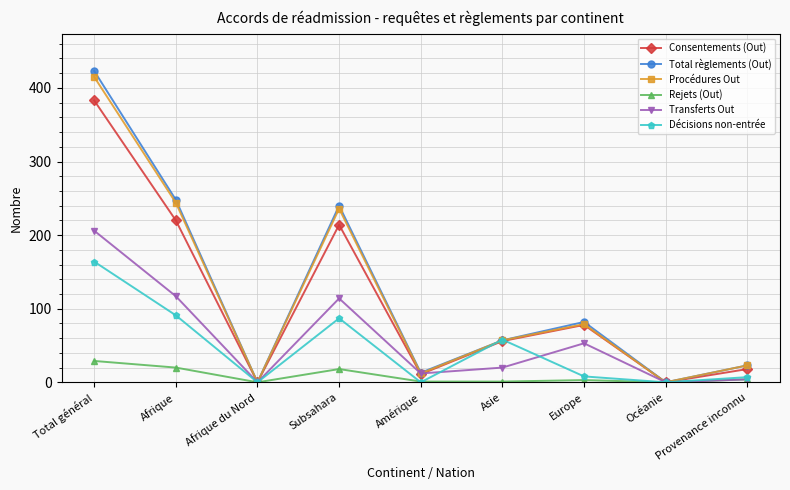

Is it true that Procédures Out equals 415 at Total général?

True